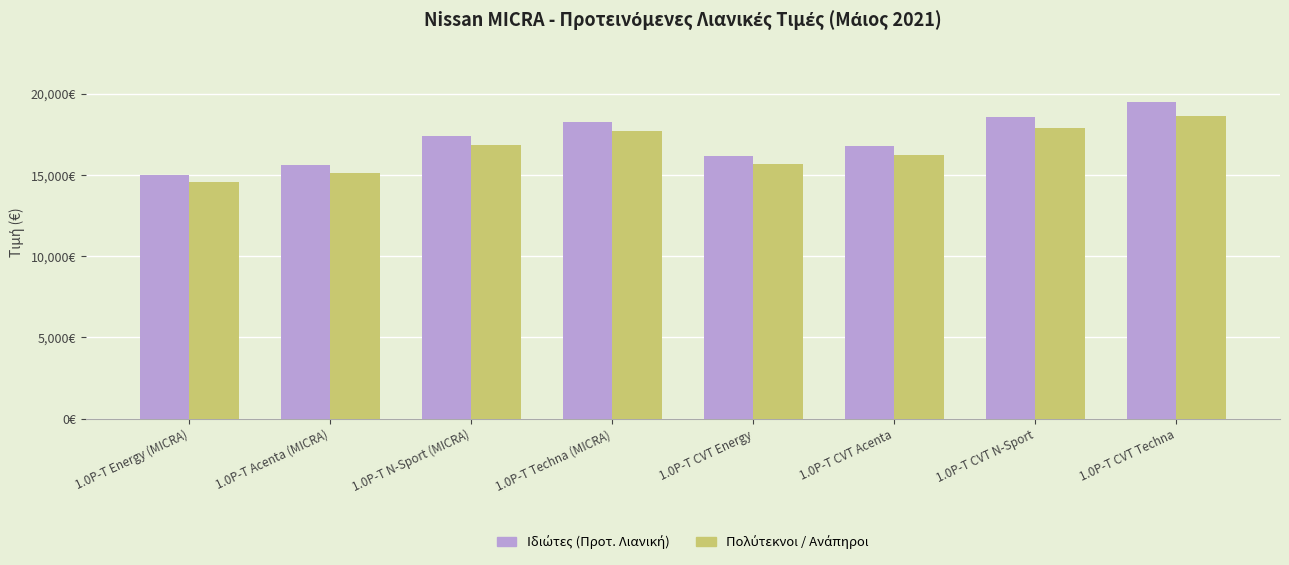

Reading right to left, extract all data points from this chart.

Ιδιώτες (Προτ. Λιανική): 19490.0	18590.0	16790.0	16190.0	18290.0	17390.0	15590.0	14990.0
Πολύτεκνοι / Ανάπηροι: 18657.9	17913.9	16265.3	15684.1	17691.9	16872.9	15126.5	14544.3